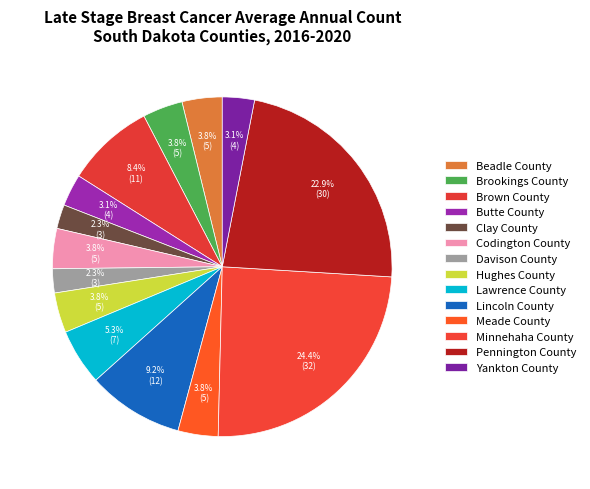

Rank the categories by value from lowest to highest.

Clay County, Davison County, Butte County, Yankton County, Beadle County, Brookings County, Codington County, Hughes County, Meade County, Lawrence County, Brown County, Lincoln County, Pennington County, Minnehaha County